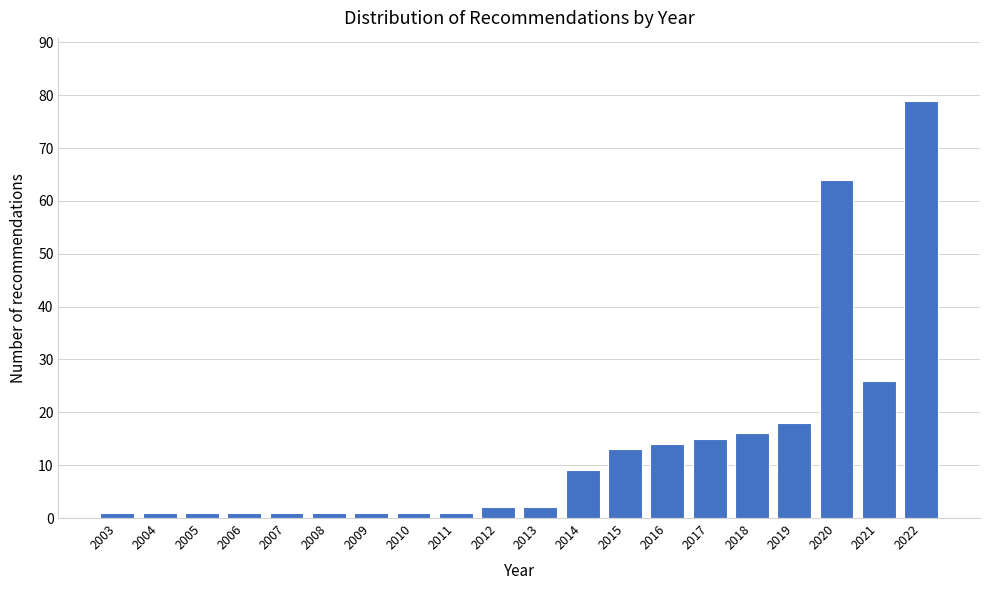

Reading right to left, transcribe all the data shown in this chart.

2022=79	2021=26	2020=64	2019=18	2018=16	2017=15	2016=14	2015=13	2014=9	2013=2	2012=2	2011=1	2010=1	2009=1	2008=1	2007=1	2006=1	2005=1	2004=1	2003=1